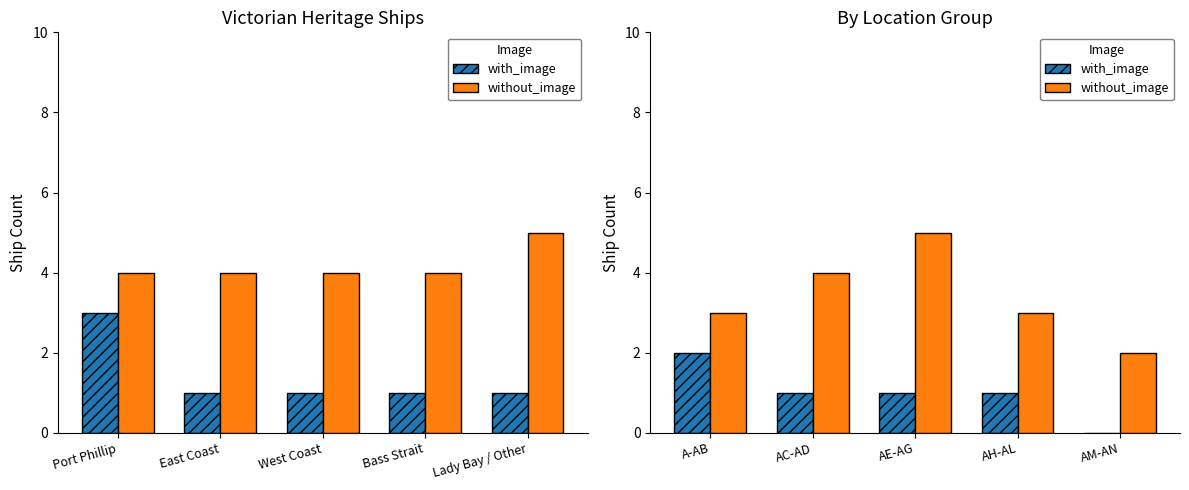

Which series has the largest total across all categories?

without_image